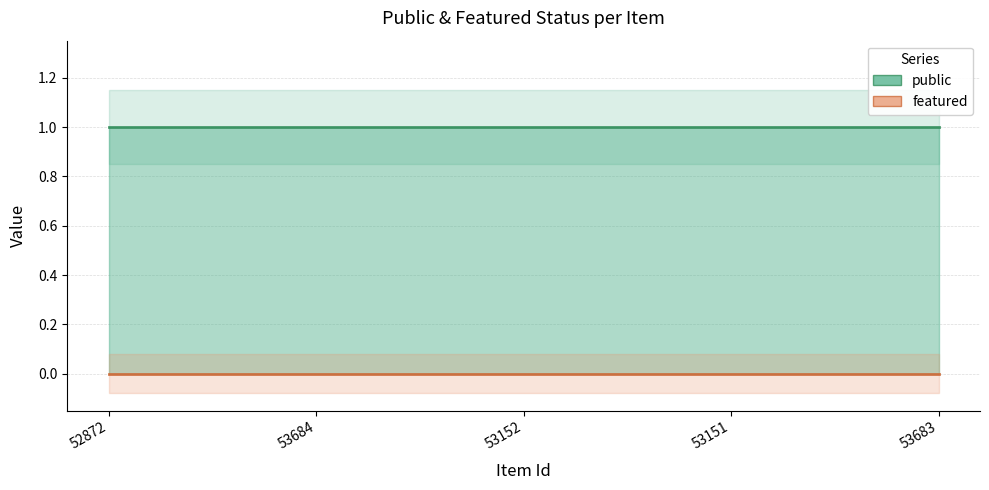

The featured series shows 0 at 53152. True or false?

True